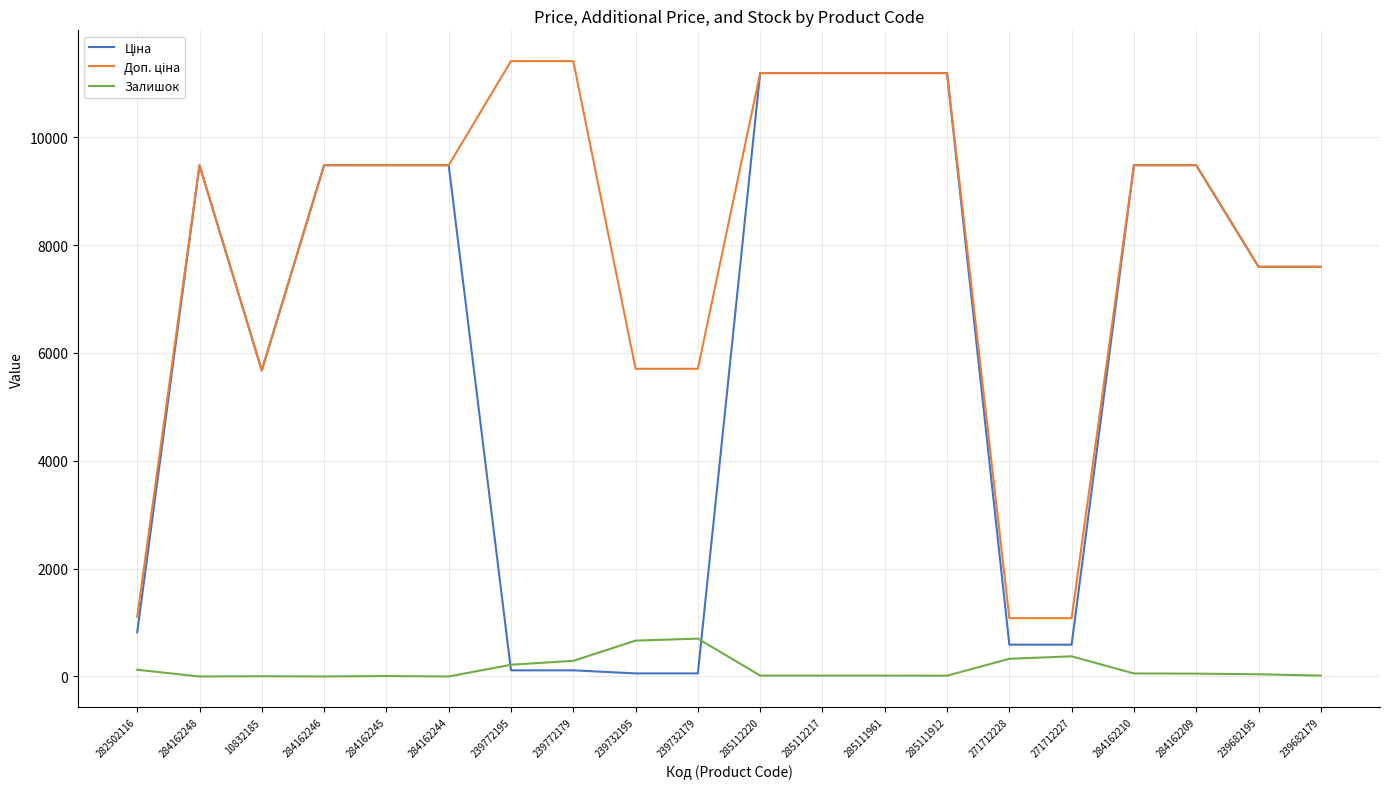

Is it true that Залишок equals 8.0 at 284162245?

True